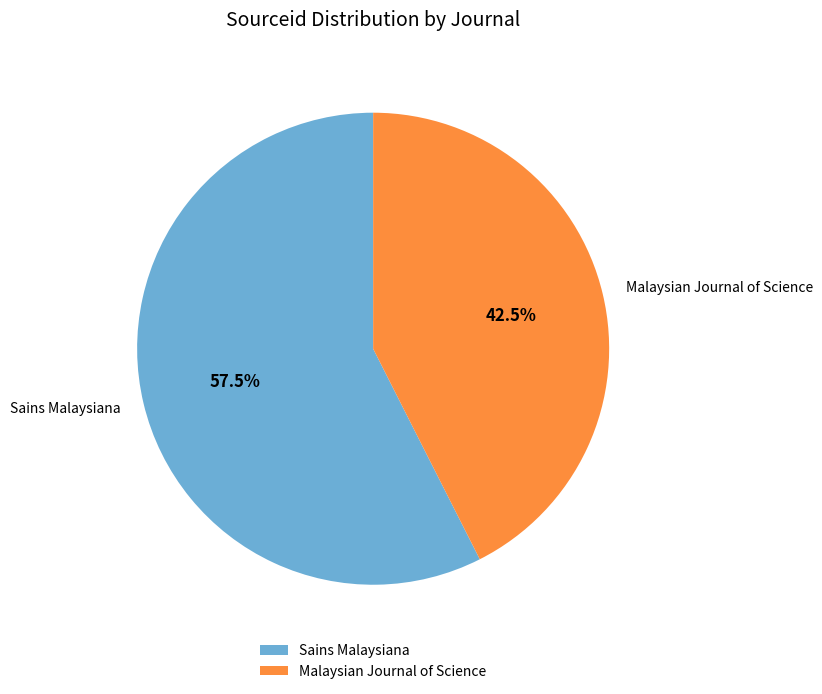

Count the number of slices in the pie.

2